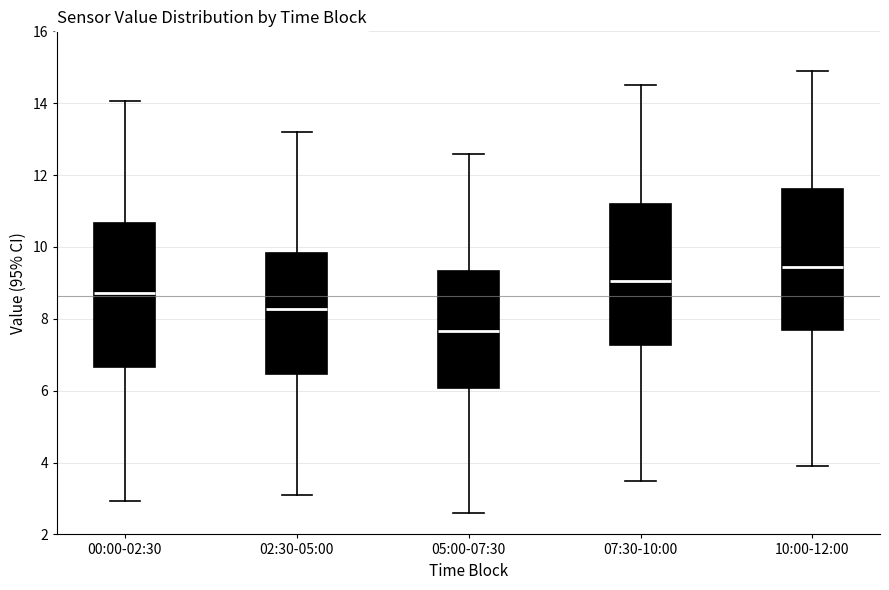

Reading left to right, transcribe this box plot: for each box, give where its median line is, the range the box spans, and where its two whiskers end, as read against the y-axis. The values are not printed on the chart, so give them approximately, as read against the axis.

00:00-02:30: median 8.8, box 6.6 to 10.6, whiskers 3.0 to 14.0
02:30-05:00: median 8.2, box 6.4 to 9.8, whiskers 3.2 to 13.2
05:00-07:30: median 7.6, box 6.0 to 9.4, whiskers 2.6 to 12.6
07:30-10:00: median 9.0, box 7.2 to 11.2, whiskers 3.6 to 14.6
10:00-12:00: median 9.4, box 7.6 to 11.6, whiskers 4.0 to 15.0